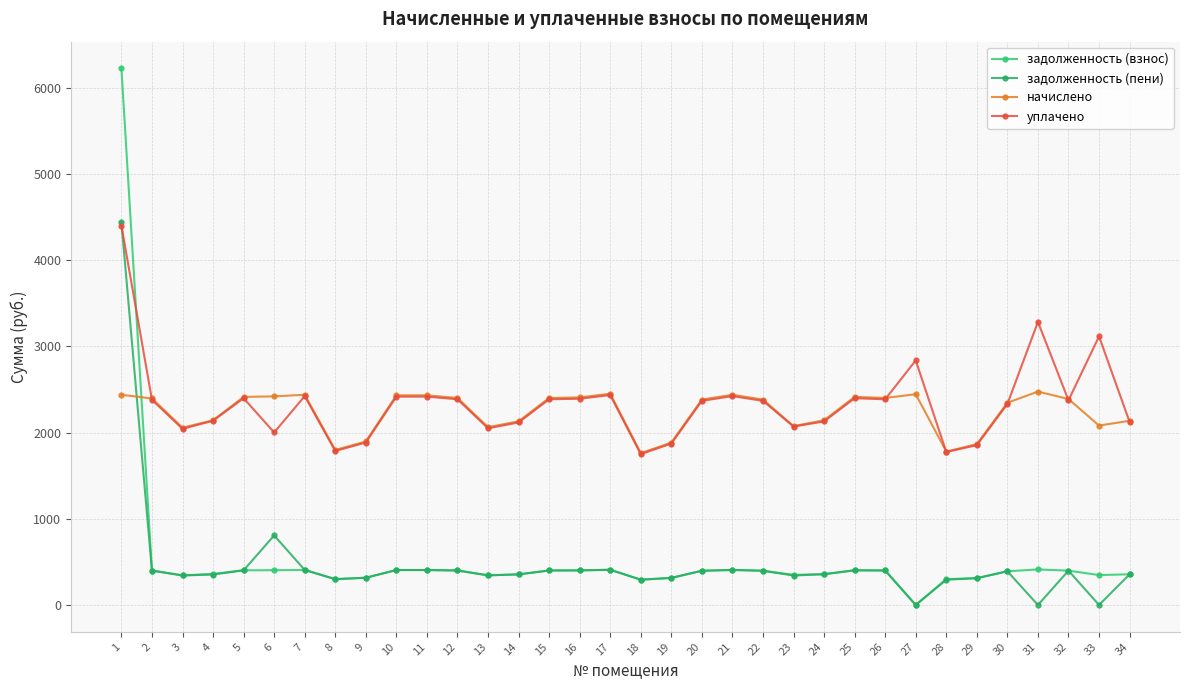

Reading left to right, list all the values displayed in this chart.

задолженность (взнос): 6221.4	399.1	342.7	361.0	402.2	403.2	406.3	299.6	316.0	405.3	405.3	400.1	343.7	355.0	400.1	401.2	408.4	293.4	314.0	397.1	406.3	397.1	349.6	357.1	402.2	400.1	0.0	299.8	310.9	390.9	412.4	398.1	346.8	356.0
задолженность (пени): 4440.4	399.1	342.7	352.9	402.2	806.4	406.3	299.6	316.0	405.3	405.3	400.1	343.7	355.0	400.1	401.2	408.4	293.4	314.0	397.1	406.3	397.1	341.7	357.1	402.2	400.1	0.0	293.0	310.9	390.9	0.0	398.1	0.0	356.0
начислено: 2437.8	2394.7	2056.1	2142.3	2413.1	2419.3	2437.8	1797.5	1896.1	2431.6	2431.6	2400.8	2062.3	2130.0	2400.8	2407.0	2450.1	1760.6	1883.8	2382.4	2437.8	2382.4	2074.6	2142.3	2413.1	2400.8	2443.9	1779.1	1865.3	2345.5	2474.7	2388.5	2080.7	2136.1
уплачено: 4400.0	2379.5	2042.7	2136.5	2397.8	2000.8	2422.3	1786.2	1884.0	2416.2	2416.2	2385.6	2049.2	2116.5	2385.6	2391.8	2434.6	1749.5	1871.8	2367.3	2422.3	2367.3	2069.0	2128.7	2397.8	2385.6	2835.8	1774.2	1853.5	2330.6	3282.9	2373.4	3114.9	2122.6